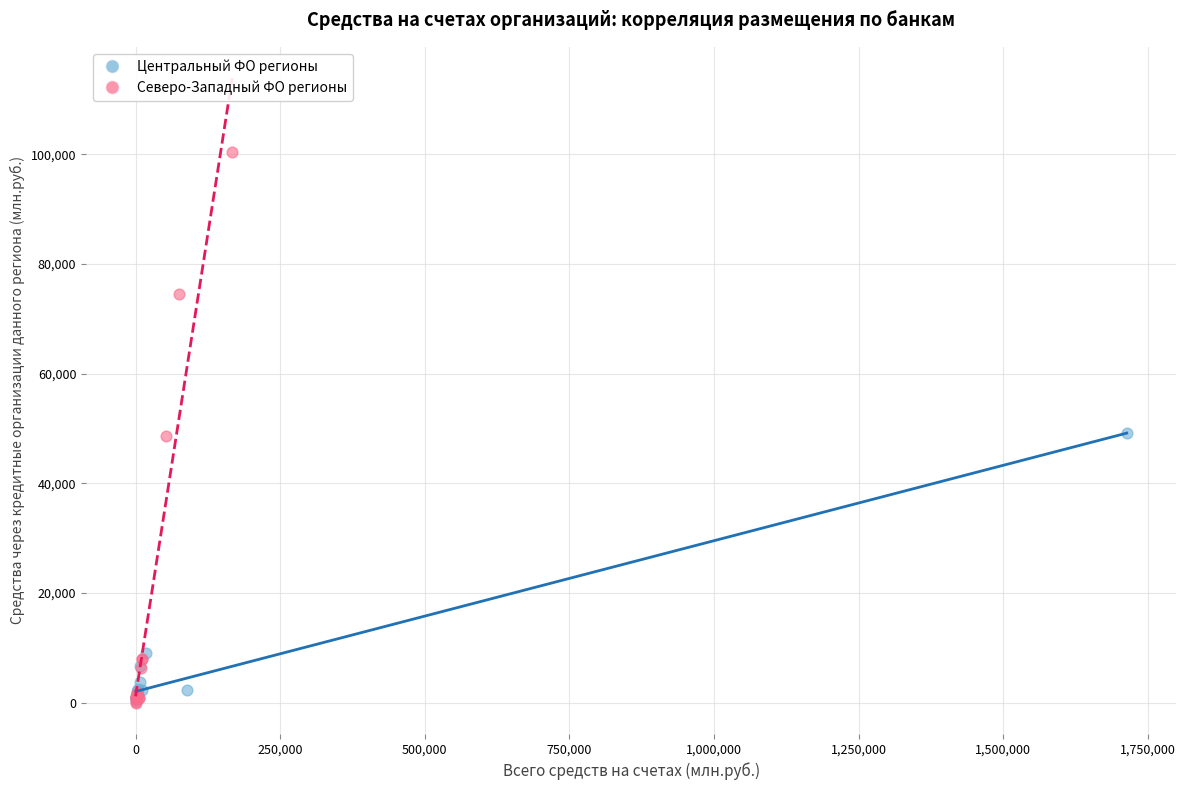

Which series has the largest Y range (max minus min)?

Северо-Западный ФО регионы